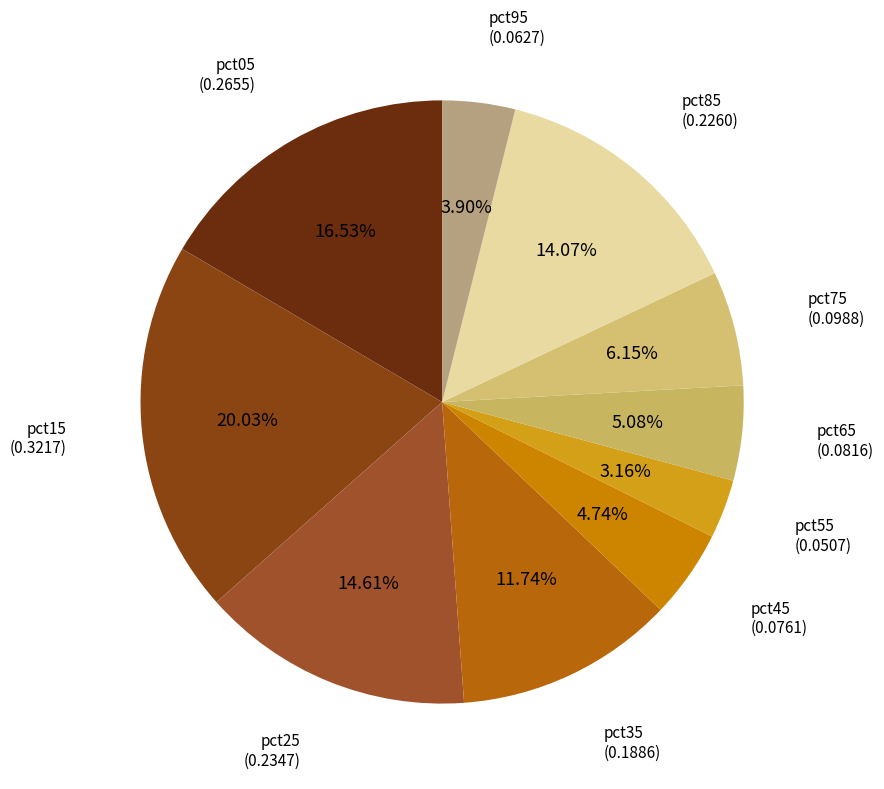

True or false: pct35 accounts for 19% of the total.

False